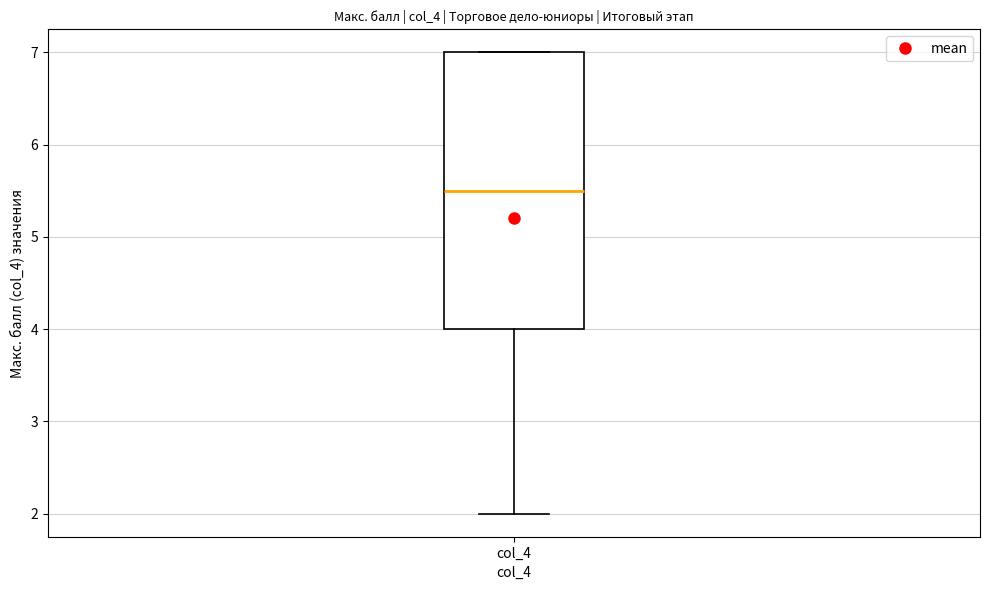

Transcribe this box plot: give where the median line is, the range the box spans, and where the two whiskers end, as read against the y-axis. The values are not printed on the chart, so give them approximately, as read against the axis.

median 5.5, box 4.0 to 7.0, whiskers 2.0 to 7.0